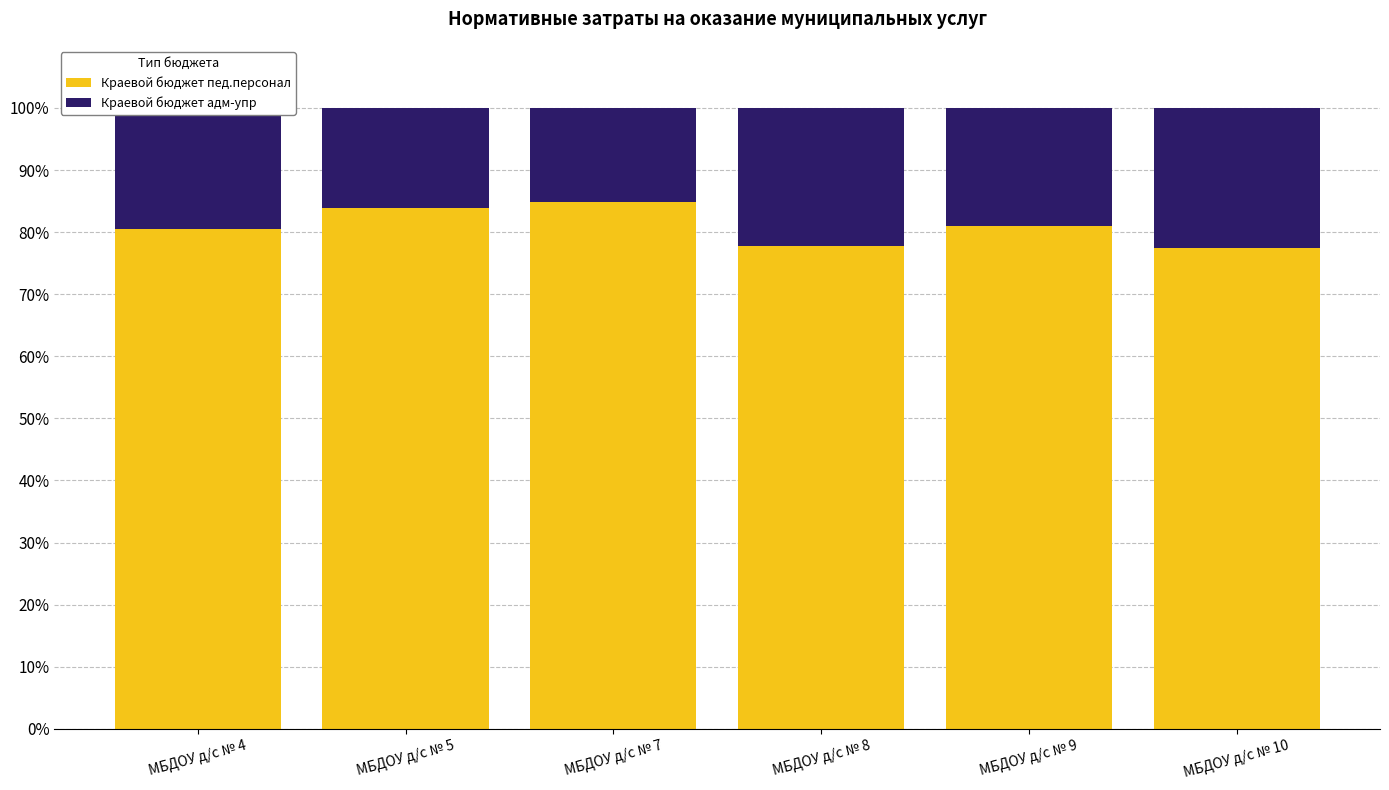

What is the sum of all Краевой бюджет пед.персонал values?

485.5